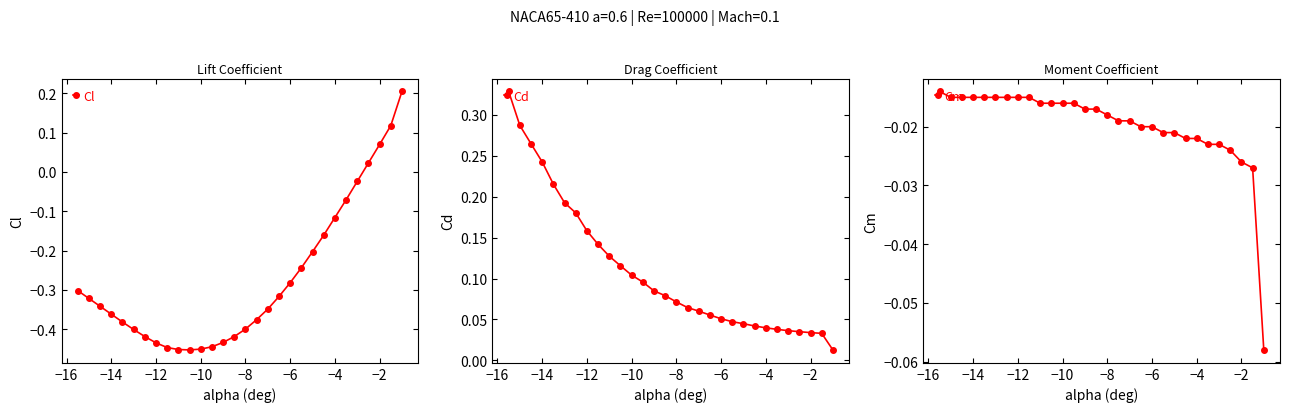

How many values in the Cl series exceed 0?

4